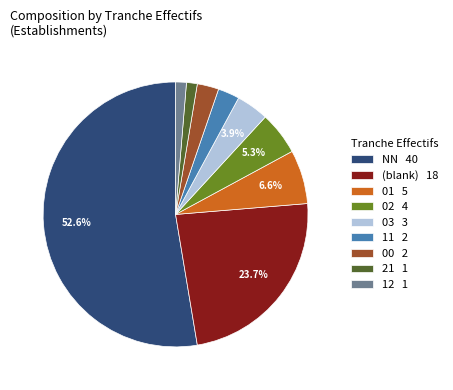

Combined, do 03 3 and 11 2 account for over 50%?

No